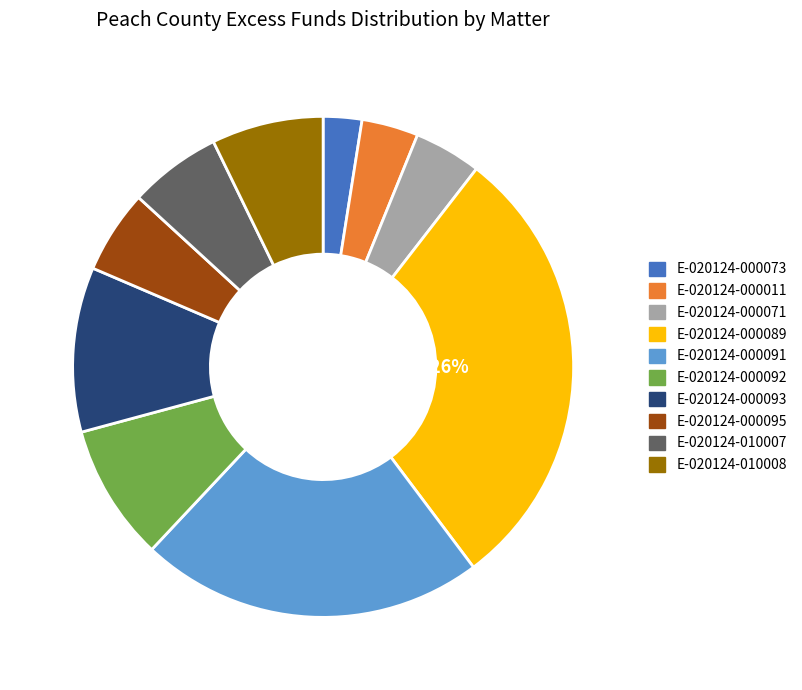

Does E-020124-000089 represent more than half of the total?

No